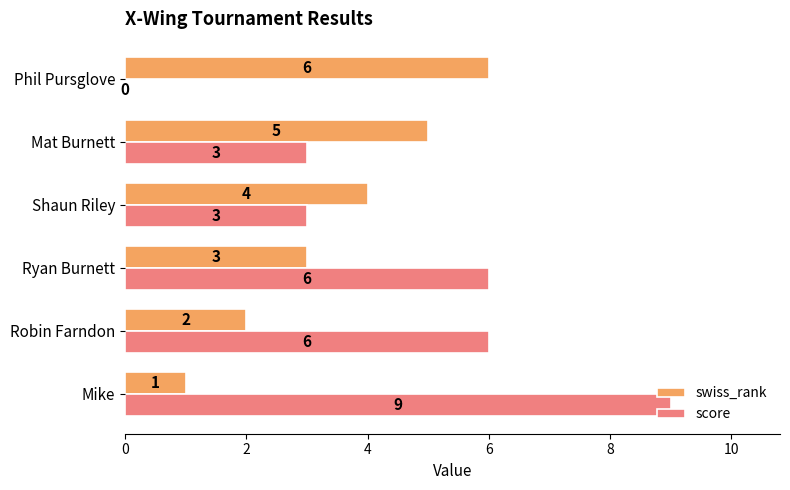

What is the highest value of the score series?

9